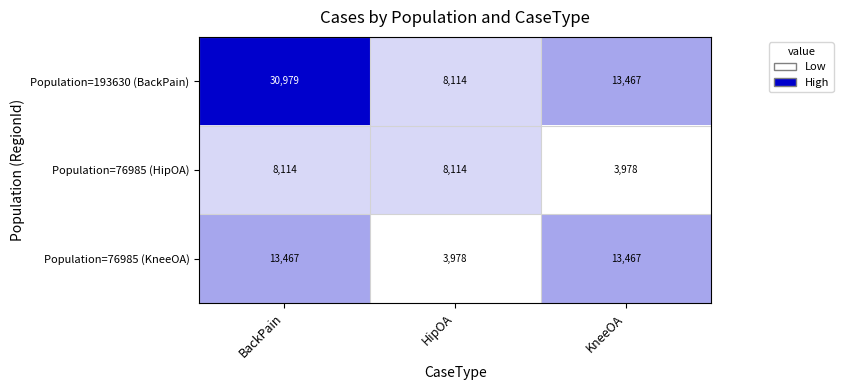

At which label does Population=193630 (BackPain) first exceed 13467?

BackPain